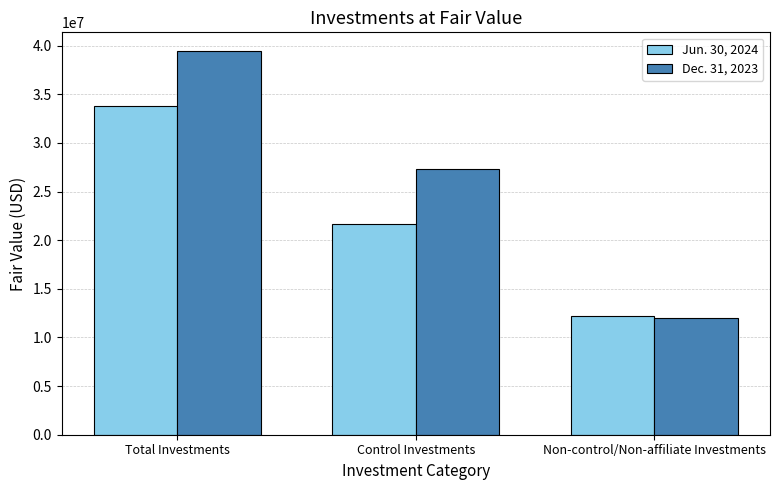

At which category does the chart reach its peak across all series?

Total Investments